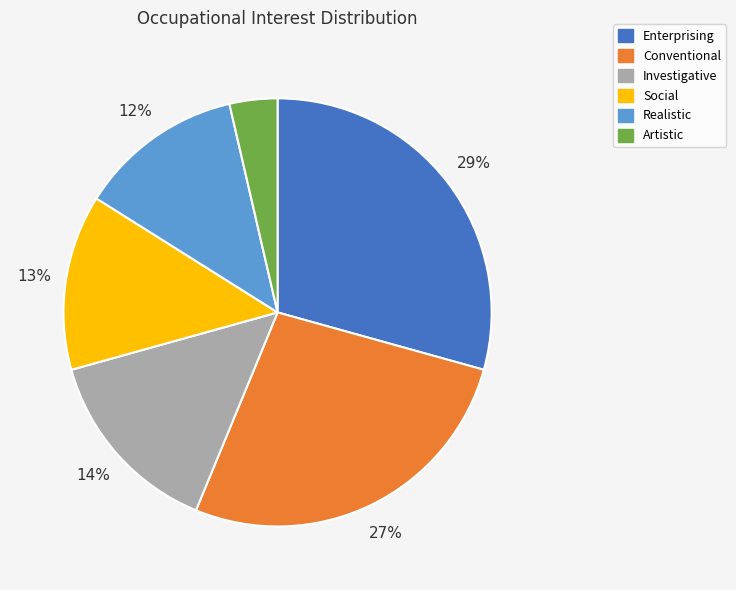

To the nearest percent, what is the combined percentage of Investigative and Conventional?

41%